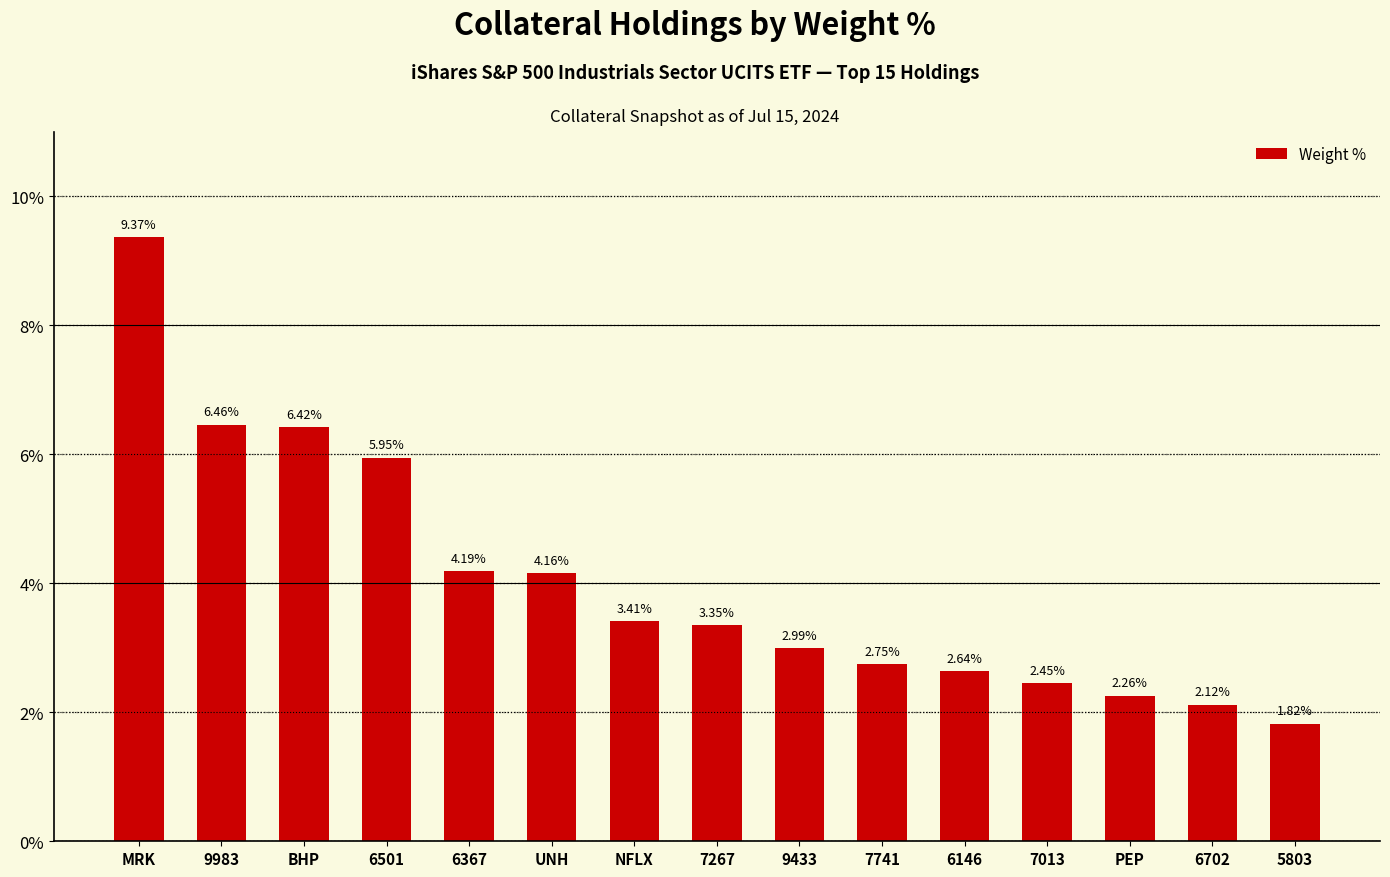

What is the label of the 2nd bar from the left?

9983